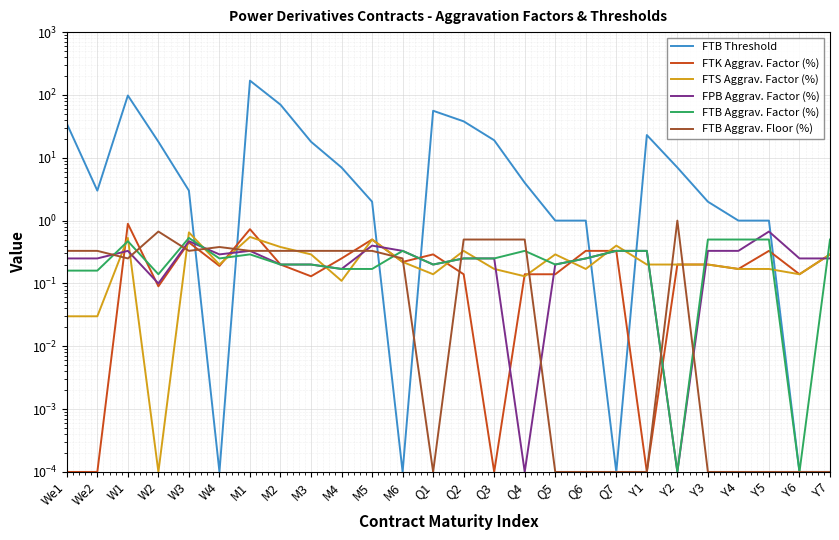

The FTB Threshold series shows 29.2 at Q3. True or false?

False